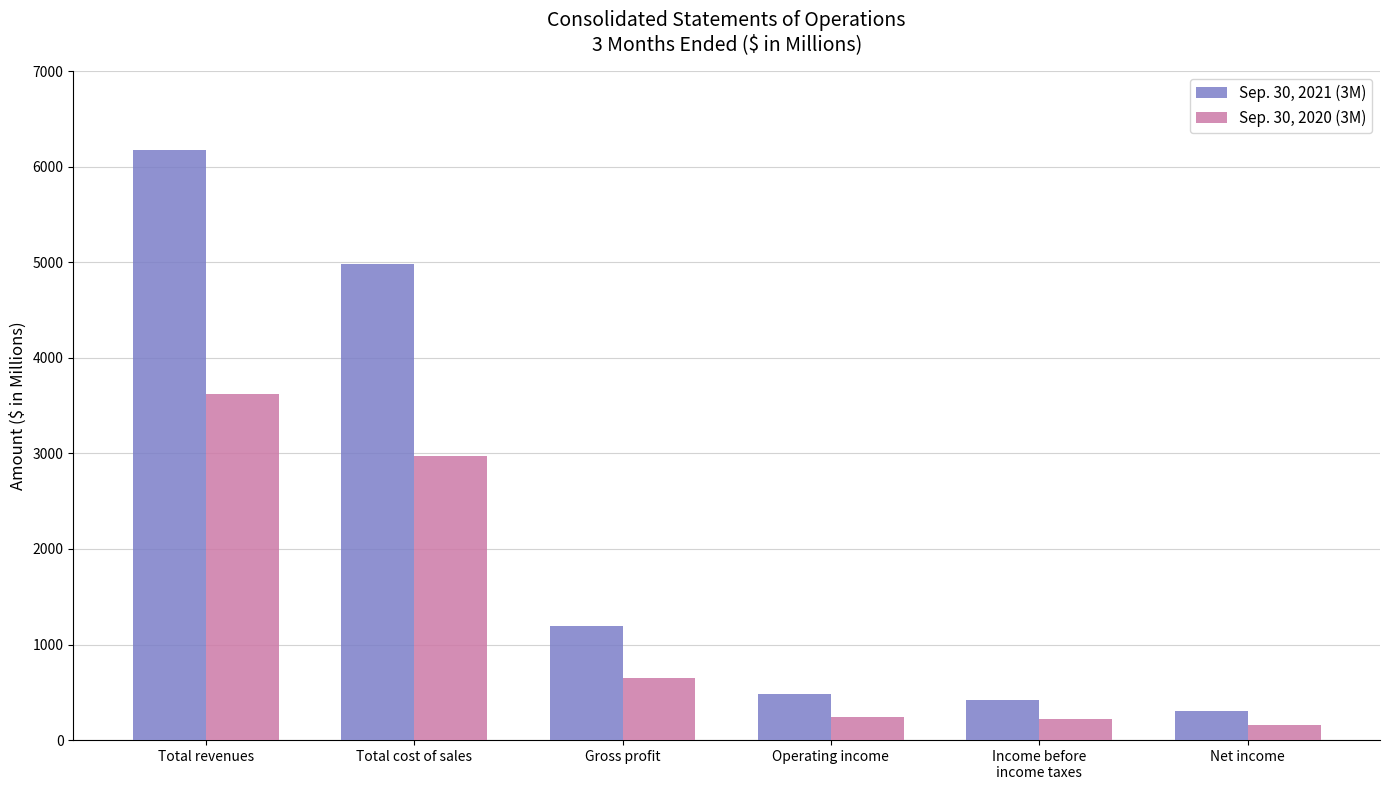

Rank the series at Net income from highest to lowest value.

Sep. 30, 2021 (3M), Sep. 30, 2020 (3M)